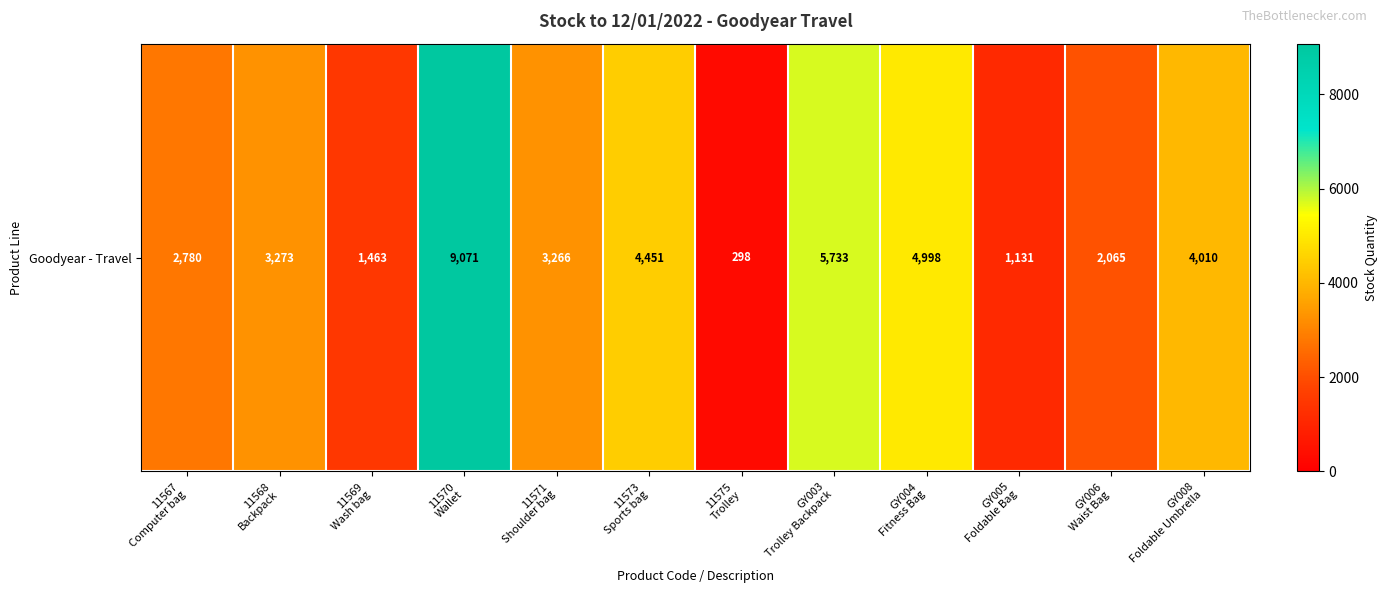

Approximately how many times larger is the value at 11570
Wallet compared to GY008
Foldable Umbrella?

2.3